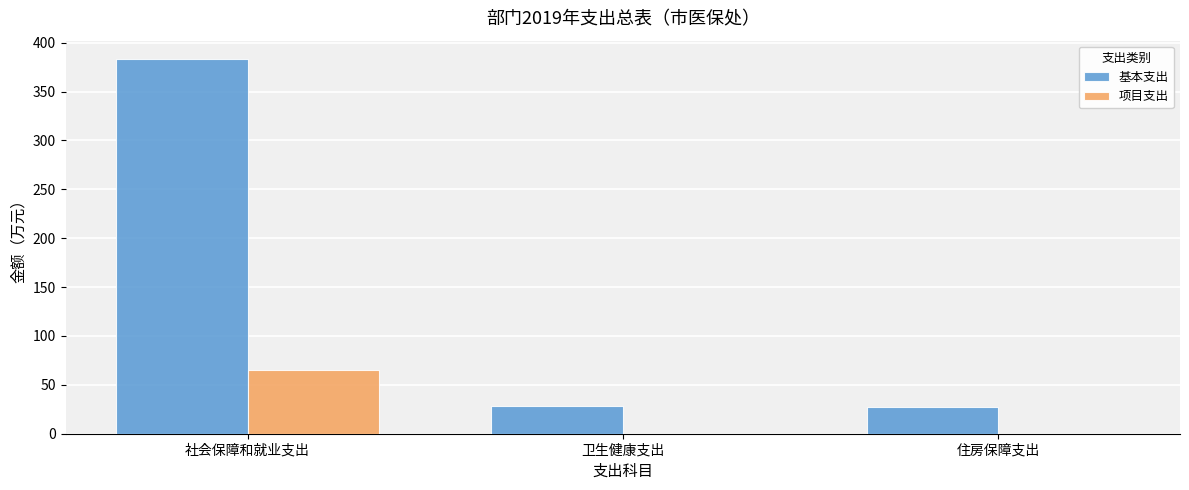

Between 社会保障和就业支出 and 卫生健康支出, which series saw the biggest shift?

基本支出